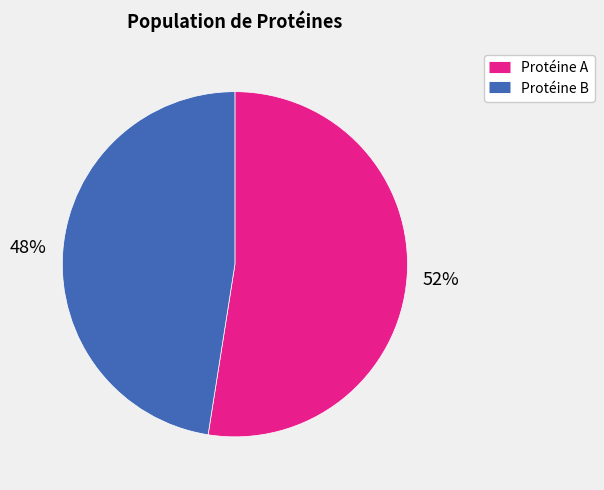

To the nearest percent, what is the average slice percentage?

50%